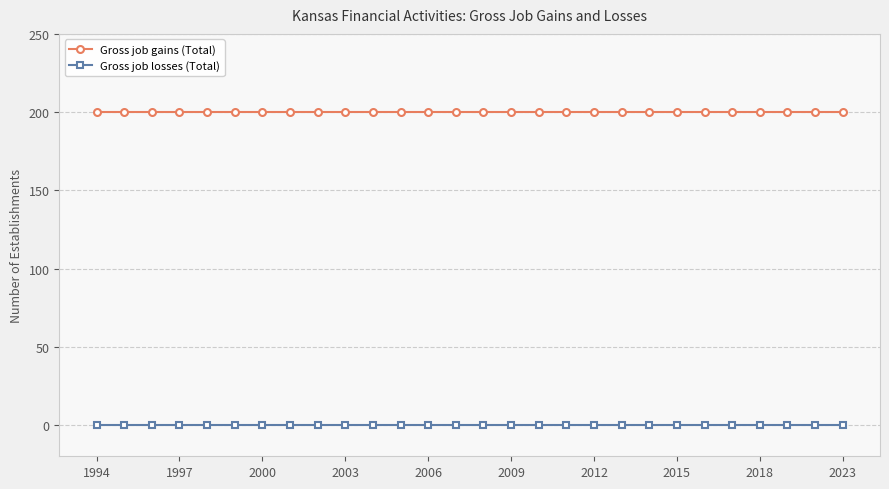

Which series has the largest total across all categories?

Gross job gains (Total)